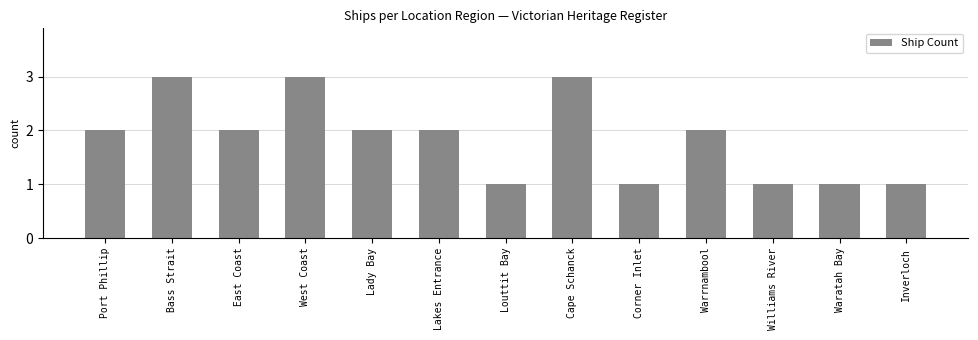

Which has a higher value, Cape Schanck or Corner Inlet?

Cape Schanck